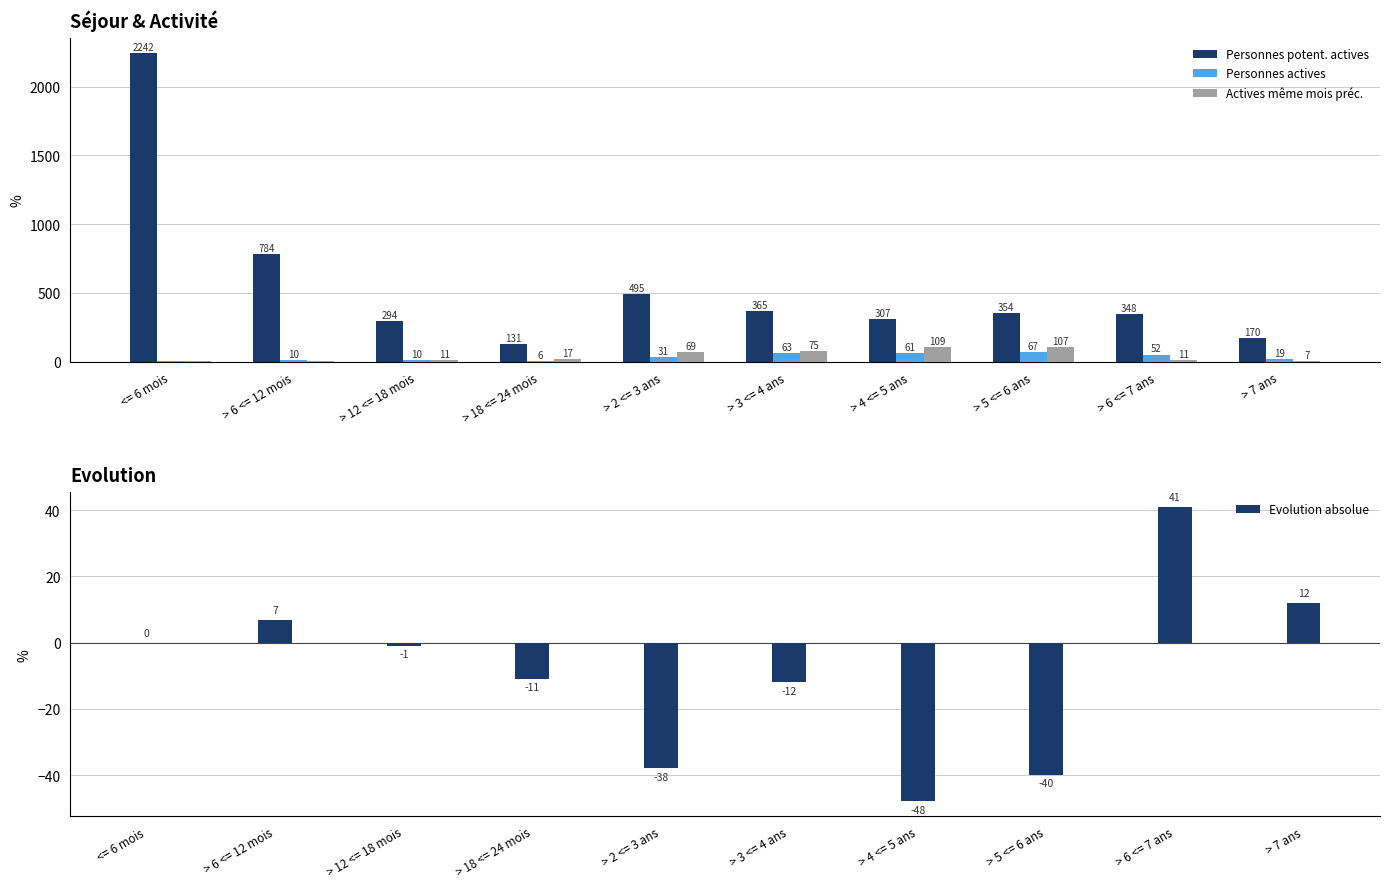

What is the sum of the Personnes potent. actives values at > 3 <= 4 ans and > 6 <= 7 ans?

713